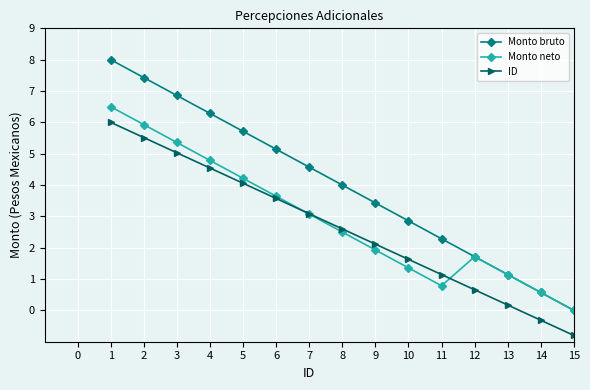

True or false: Monto bruto and ID cross at least once.

False